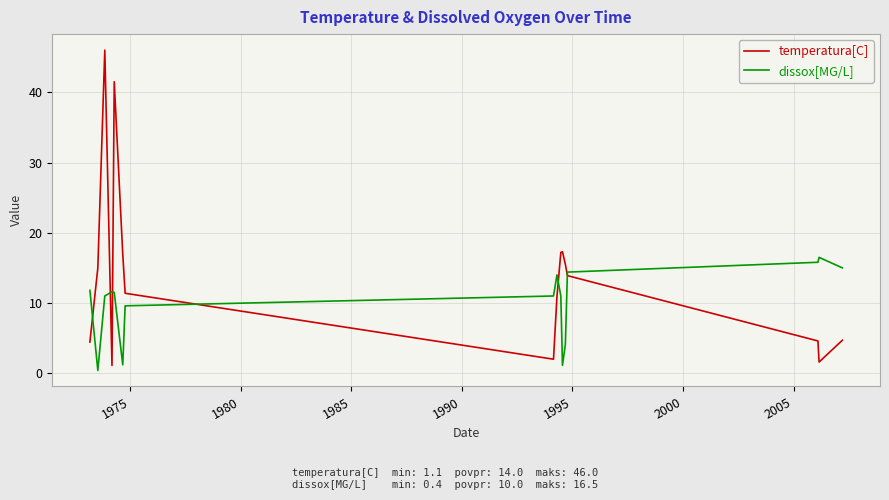

What is the maximum value for temperatura[C]?

46.0